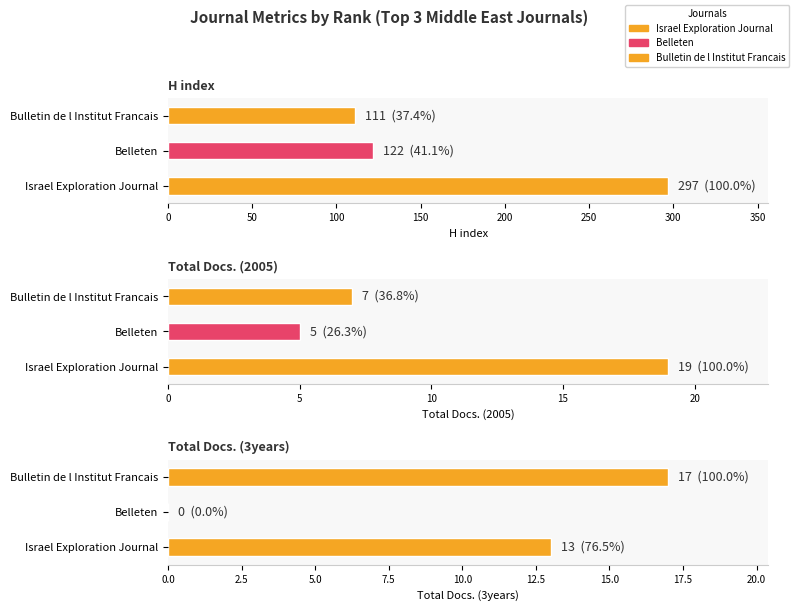

What is the difference between the maximum and minimum values in the Total Docs. (2005) series?

14